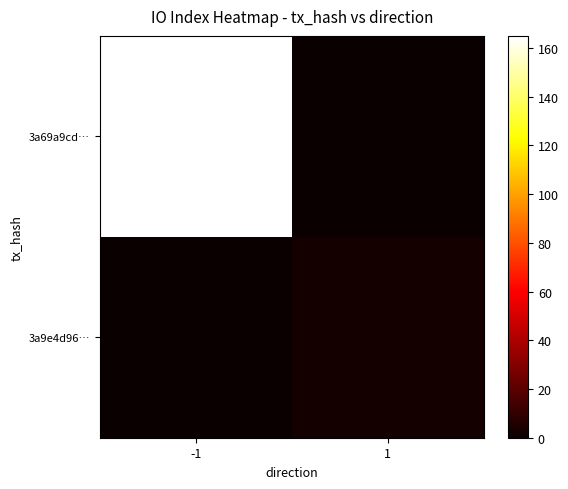

Rank the series at -1 from lowest to highest value.

3a9e4d96…, 3a69a9cd…